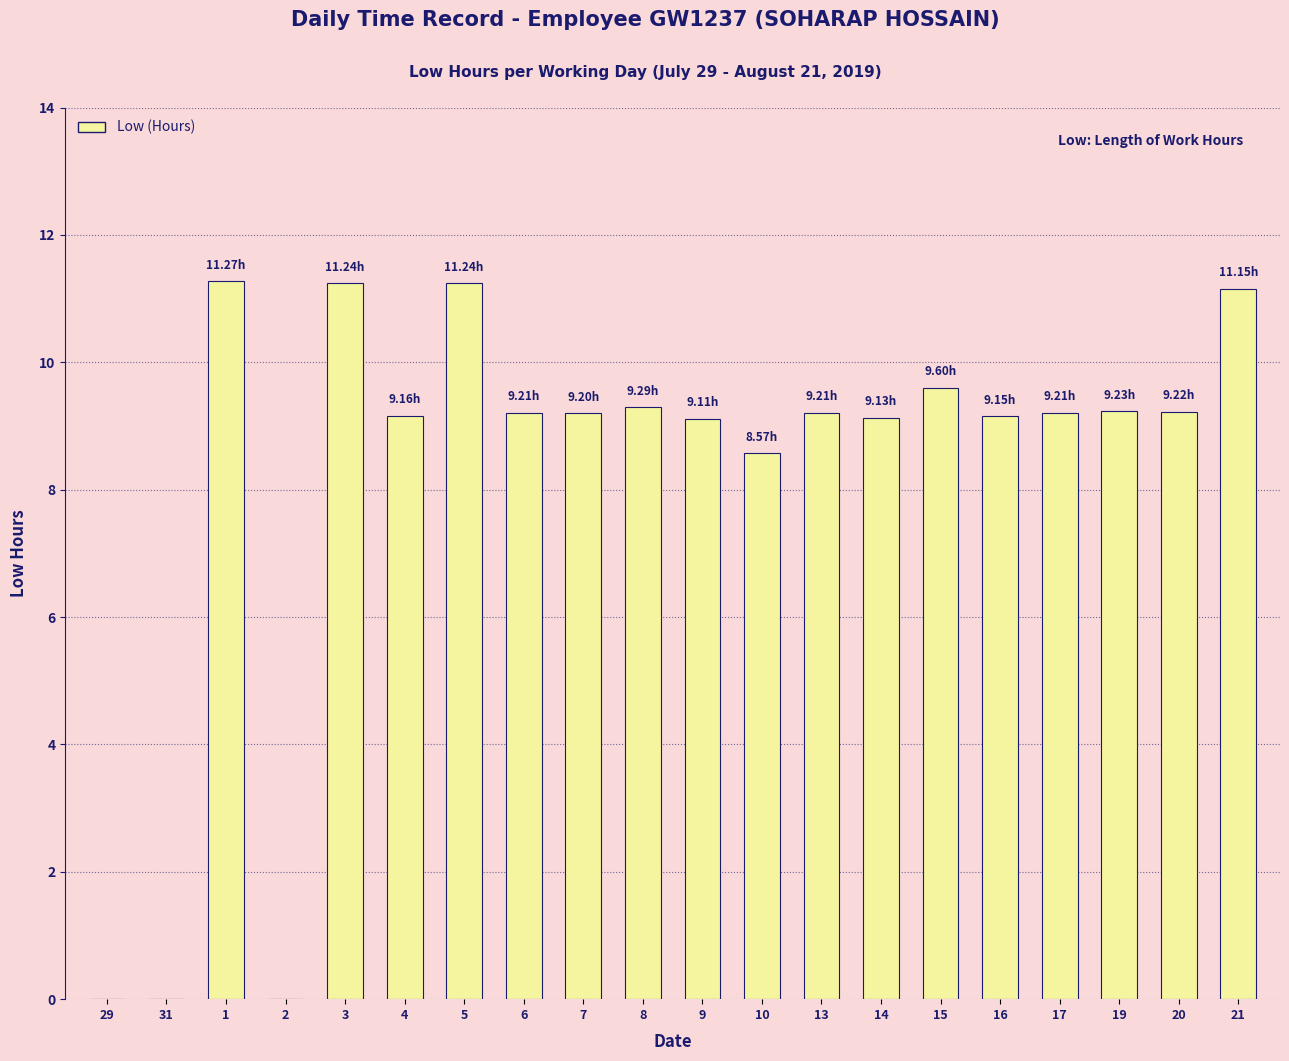

What is the sum of the values at 19 and 10?

17.8